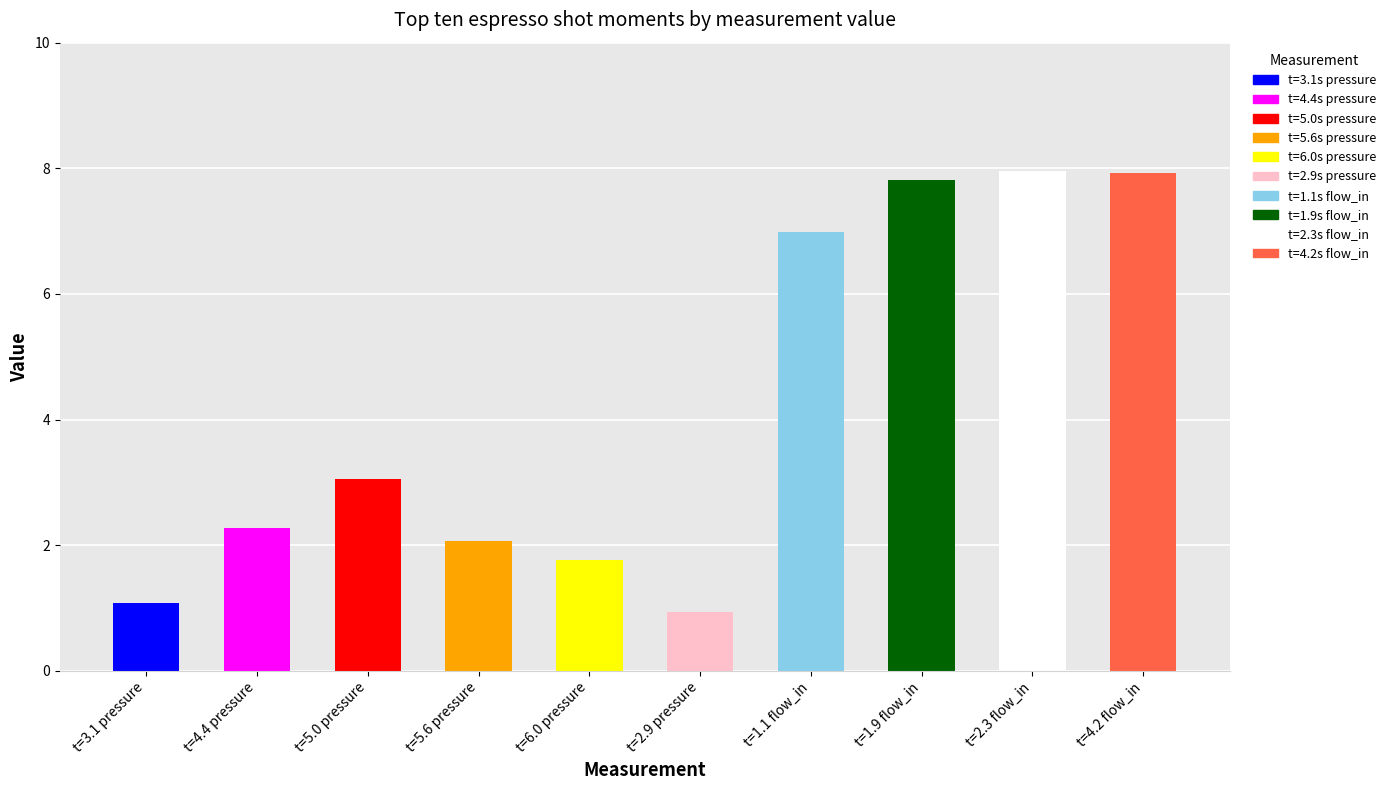

What is the value of the 1st bar from the left?

1.1